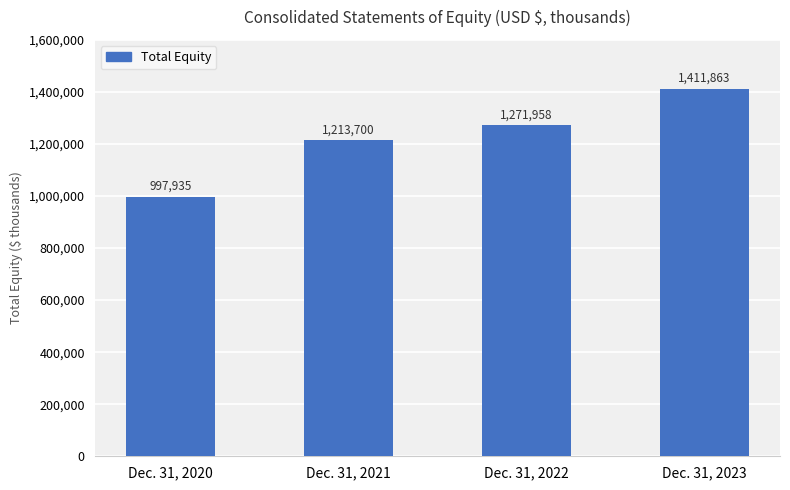

How many bars are there in total?

4